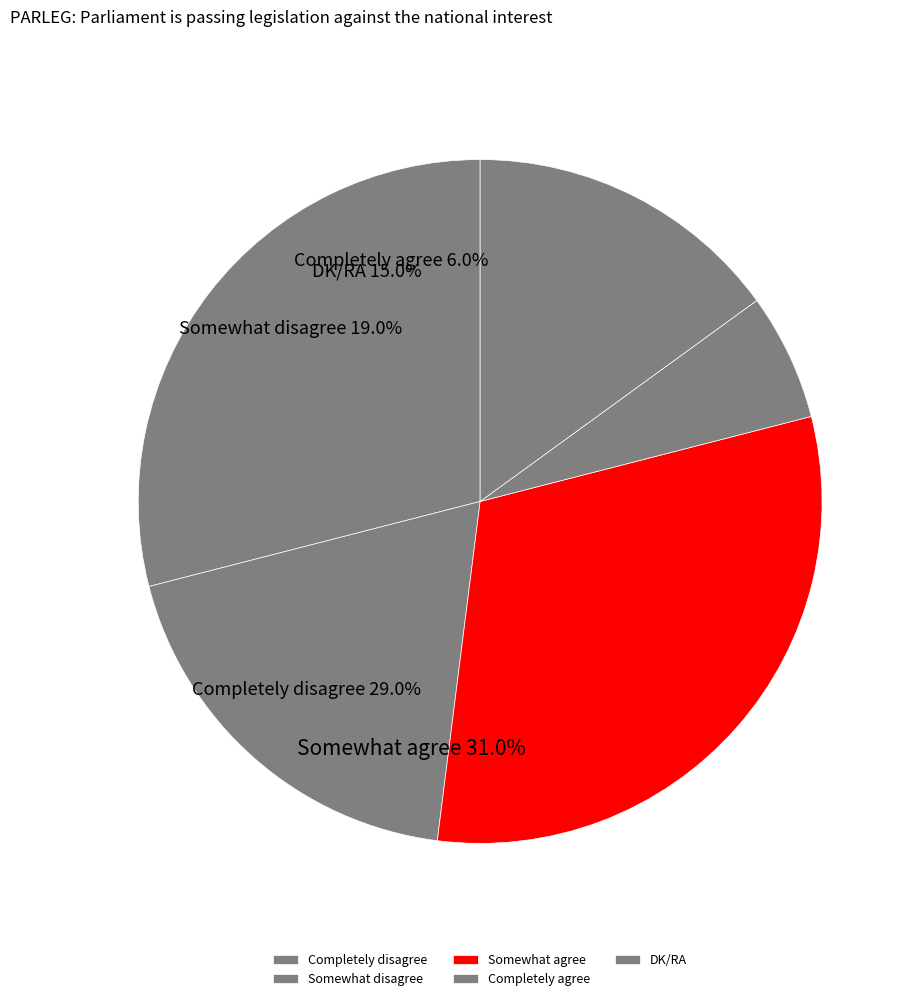

Is there any slice that represents more than half of the pie?

No